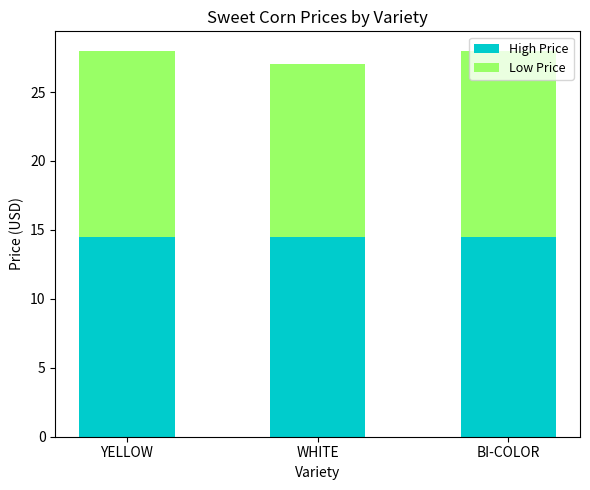

Is it true that High Price equals 14.5 at YELLOW?

True